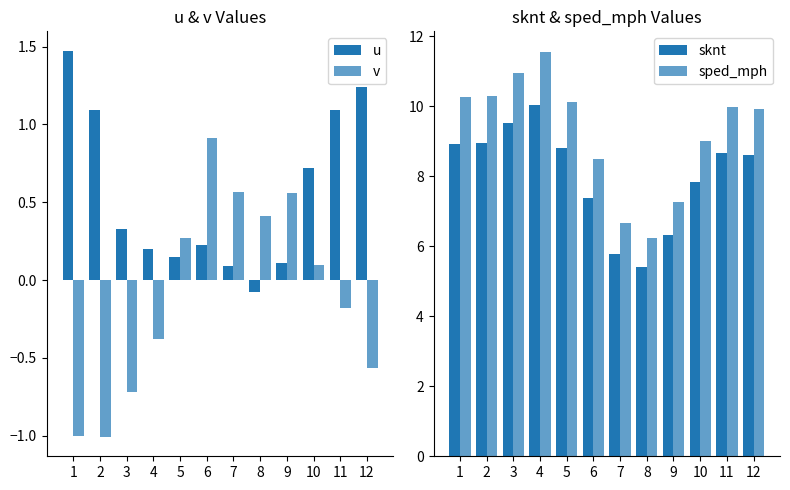

Reading left to right, transcribe all the data shown in this chart.

u: 1=1.5	2=1.1	3=0.3	4=0.2	5=0.1	6=0.2	7=0.1	8=-0.1	9=0.1	10=0.7	11=1.1	12=1.2
v: 1=-1.0	2=-1.0	3=-0.7	4=-0.4	5=0.3	6=0.9	7=0.6	8=0.4	9=0.6	10=0.1	11=-0.2	12=-0.6
sknt: 1=8.9	2=9.0	3=9.5	4=10.1	5=8.8	6=7.4	7=5.8	8=5.4	9=6.3	10=7.8	11=8.7	12=8.6
sped_mph: 1=10.3	2=10.3	3=11.0	4=11.6	5=10.1	6=8.5	7=6.7	8=6.2	9=7.3	10=9.0	11=10.0	12=9.9